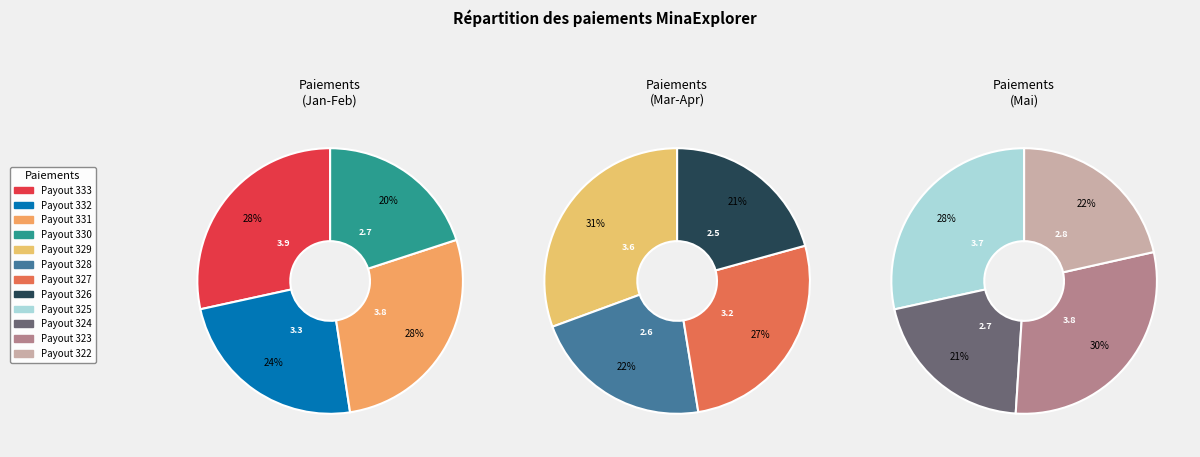

Which slice is the smallest?

Payout 326